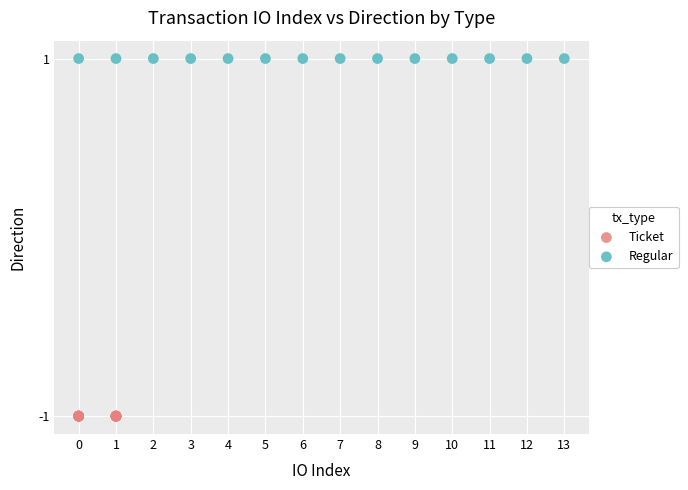

Which series contains the lowest Y value?

Ticket